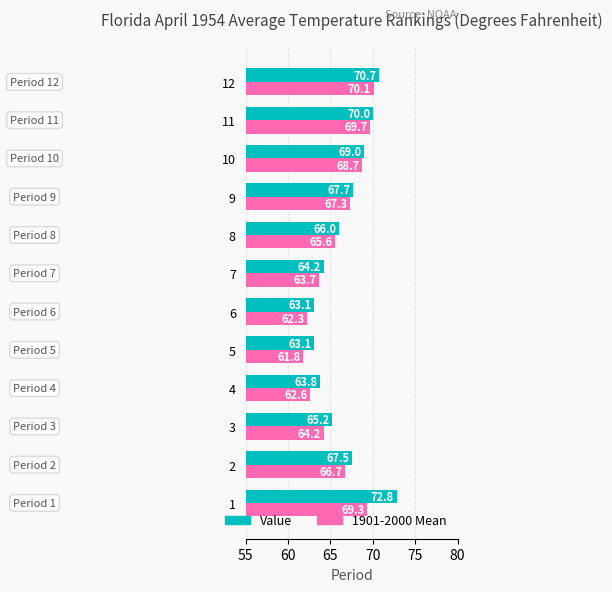

What is the difference between the maximum and minimum values in the Value series?

9.7